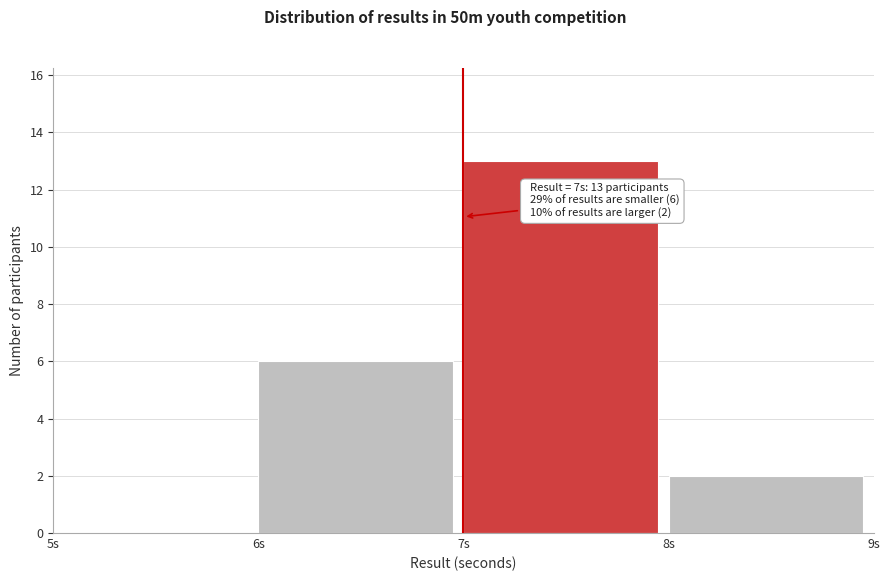

Over which range of the x-axis is the bar tallest?

7 to 8